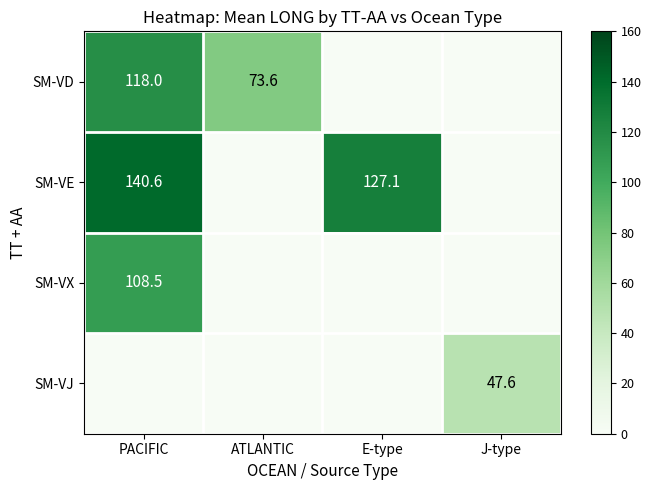

What is the maximum value shown in the chart?

140.6